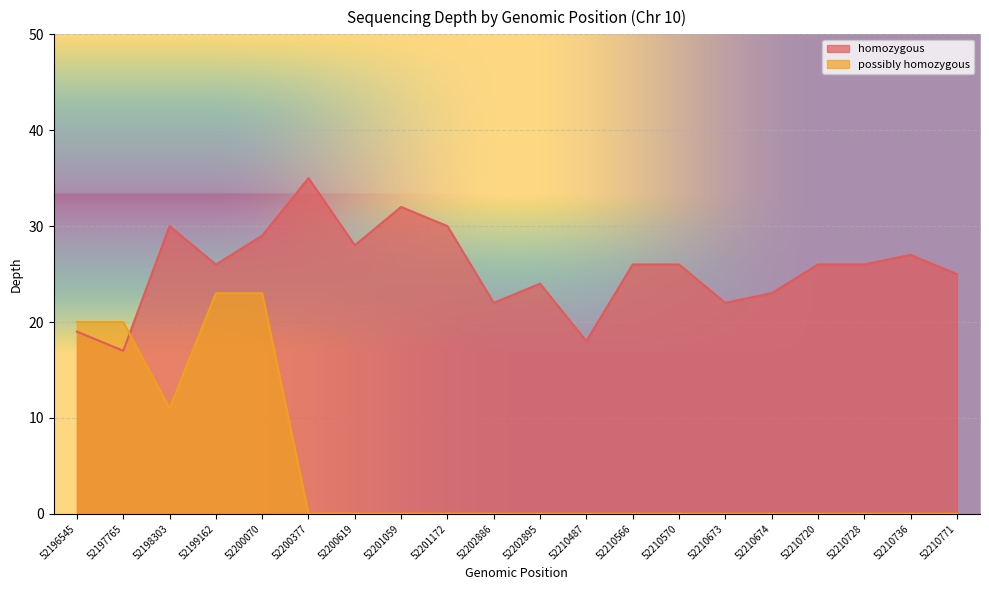

After their last crossing, which series has the higher values: possibly homozygous or homozygous?

homozygous